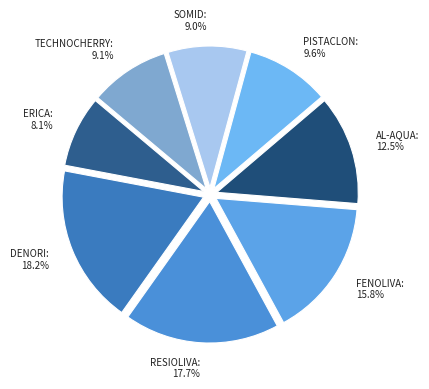

Which category has the smallest portion of the pie?

ERICA